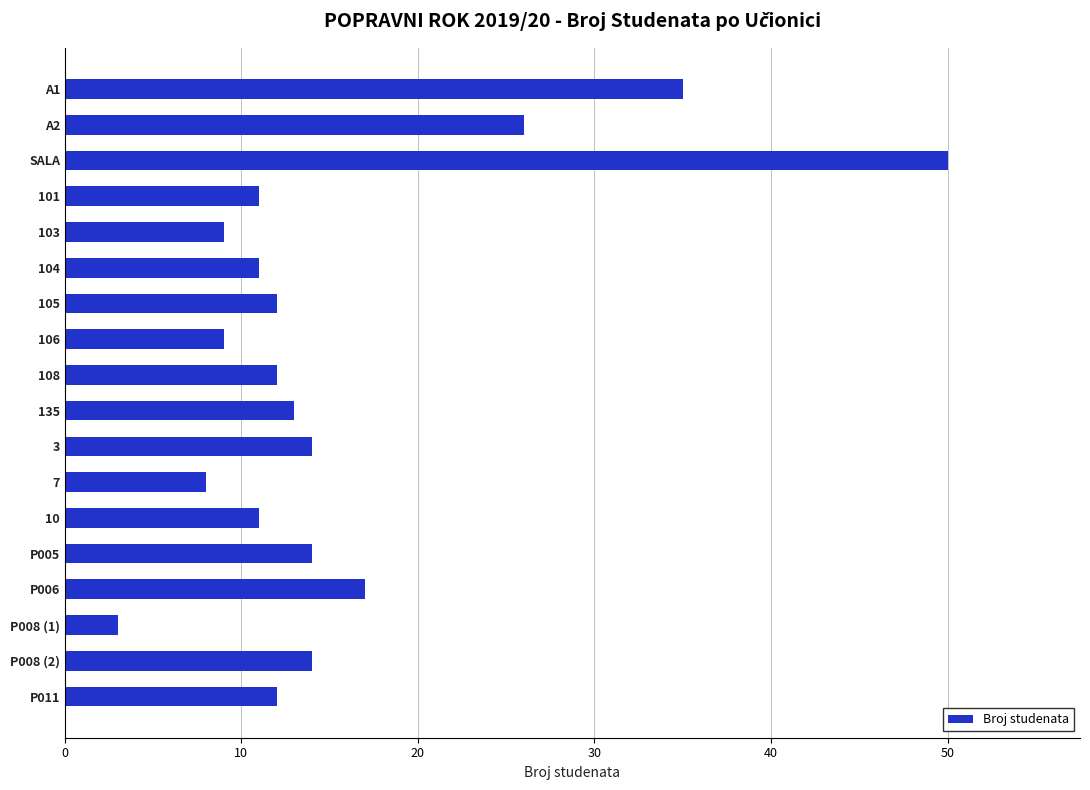

What is the minimum value shown in the chart?

3